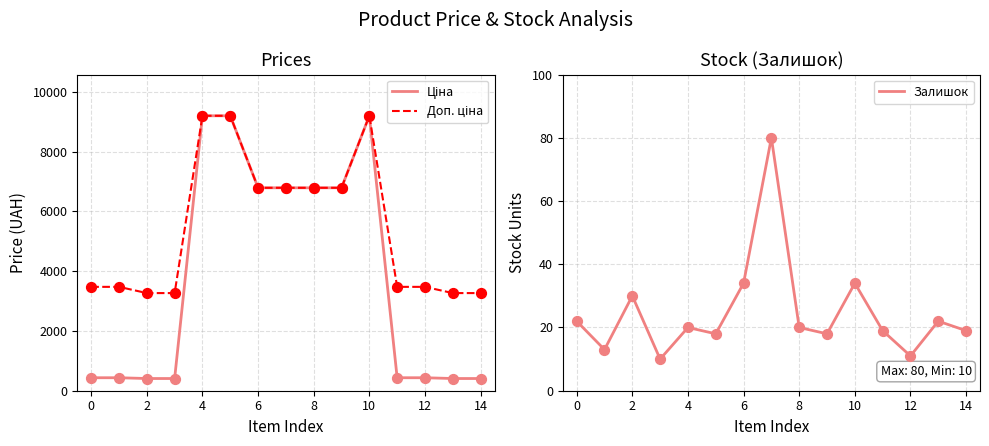

What are all the series names shown in the legend?

Ціна, Доп. ціна, Залишок